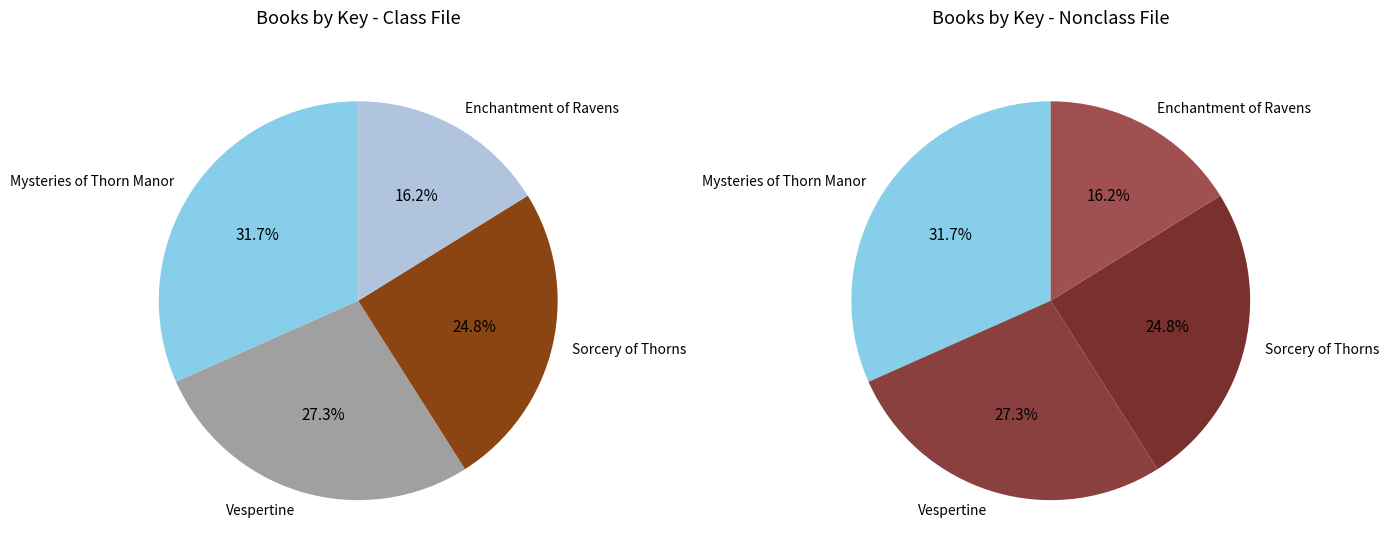

Which has a higher value, Mysteries of Thorn Manor or Sorcery of Thorns?

Mysteries of Thorn Manor